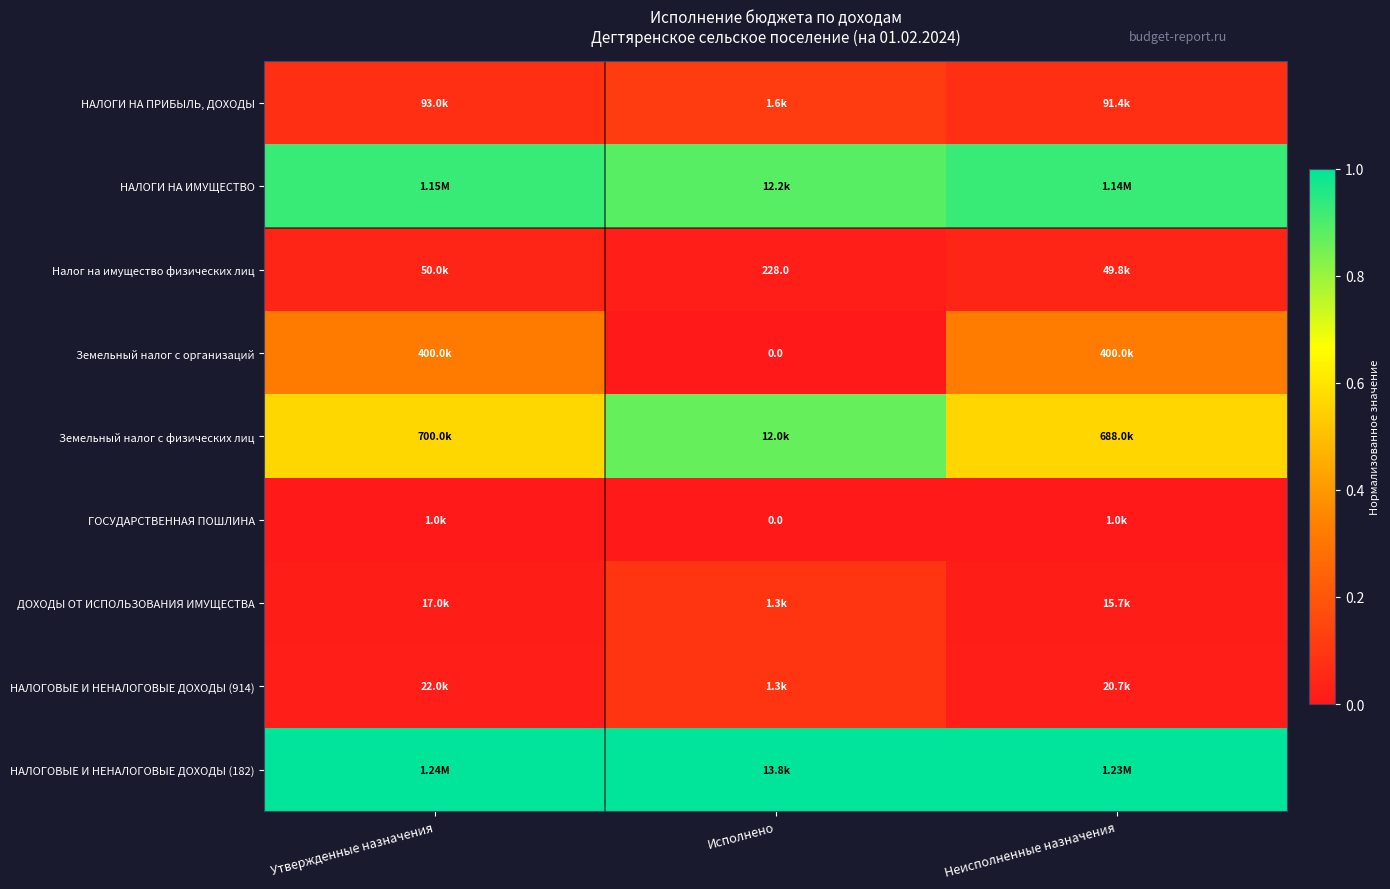

How many categories are shown in the chart?

3